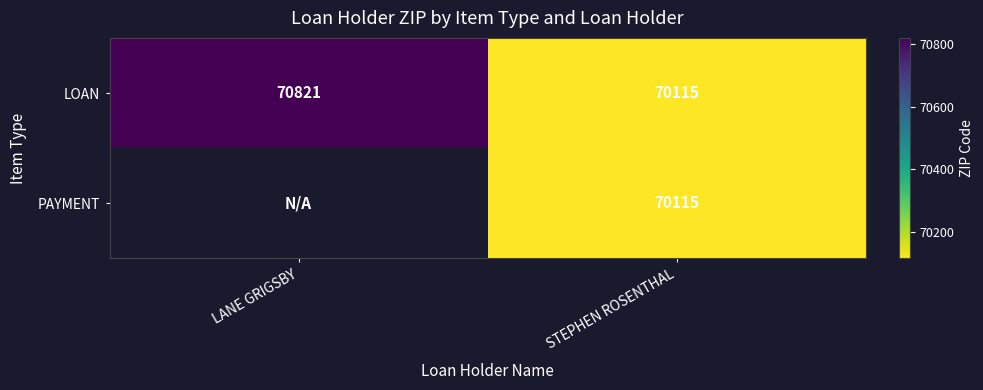

What is the difference between the maximum and minimum values in the LOAN series?

706